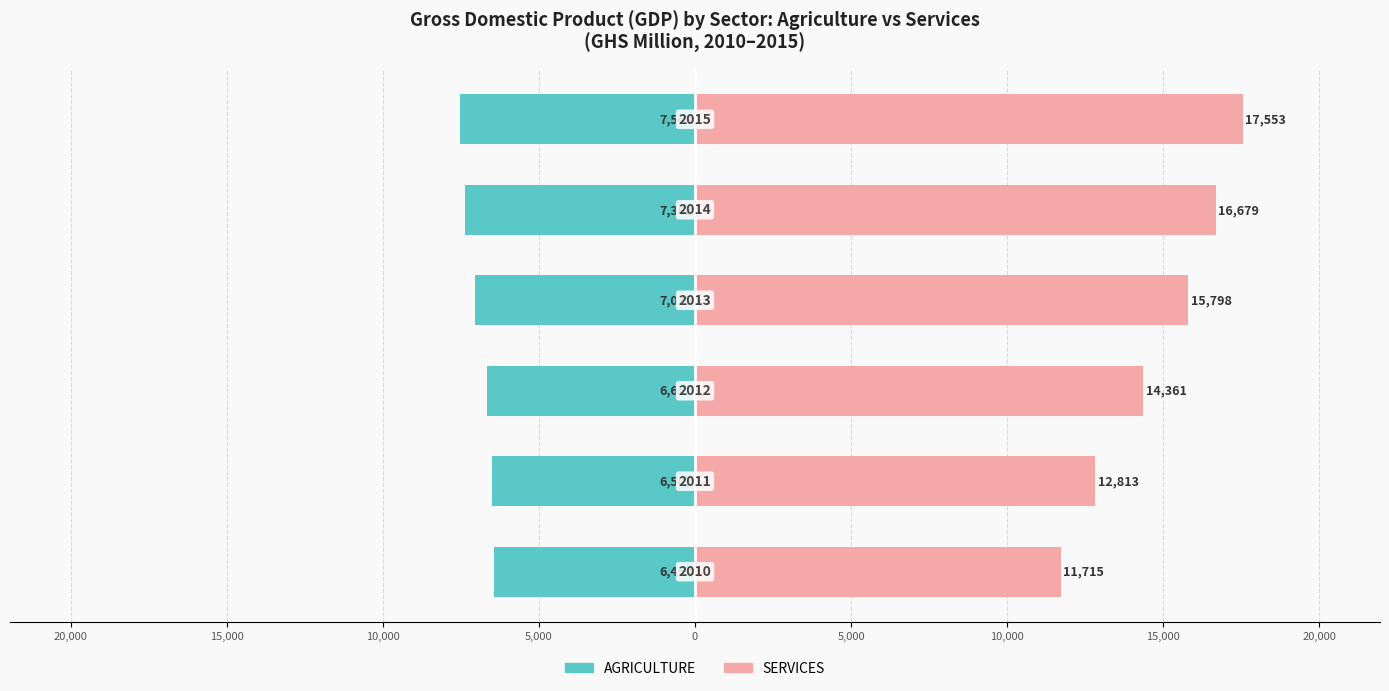

Reading left to right, what are all the values shown in this chart?

AGRICULTURE: 25,000=-6452.5	20,000=-6507.1	15,000=-6656.9	10,000=-7034.9	5,000=-7362.0	0=-7543.0
SERVICES: 25,000=11714.7	20,000=12812.9	15,000=14360.8	10,000=15798.1	5,000=16678.6	0=17553.0